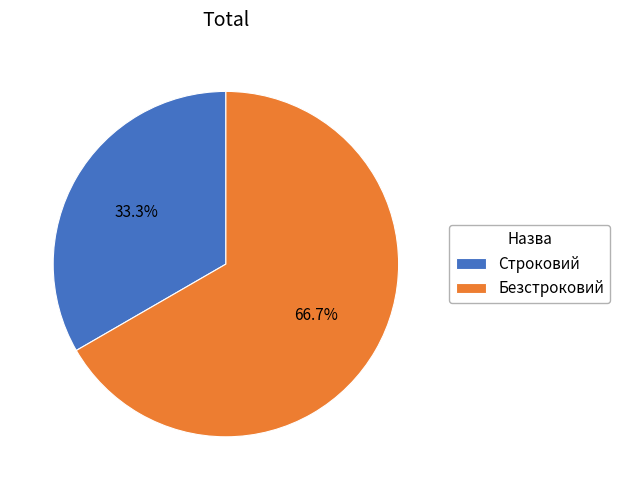

Is it true that Строковий is 33% of the pie?

True